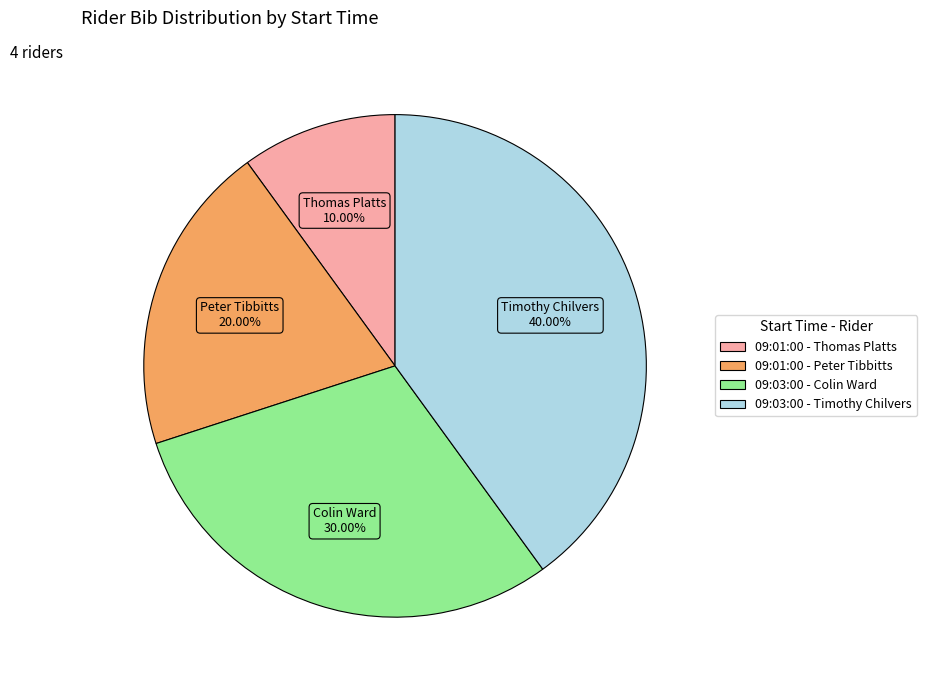

Is it true that 09:01:00 - Thomas Platts is 10% of the pie?

True